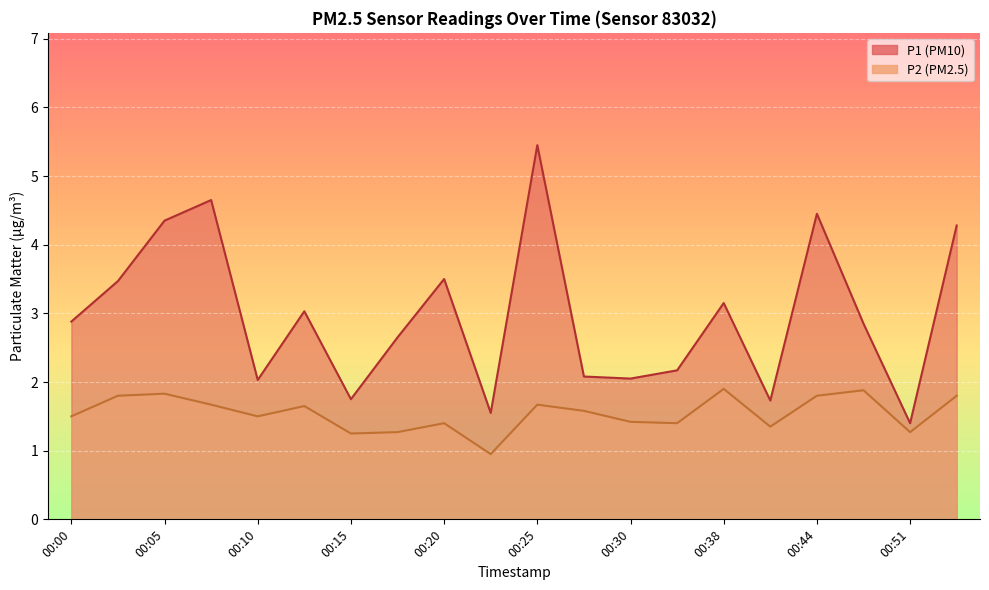

What are all the series names shown in the legend?

P1, P2